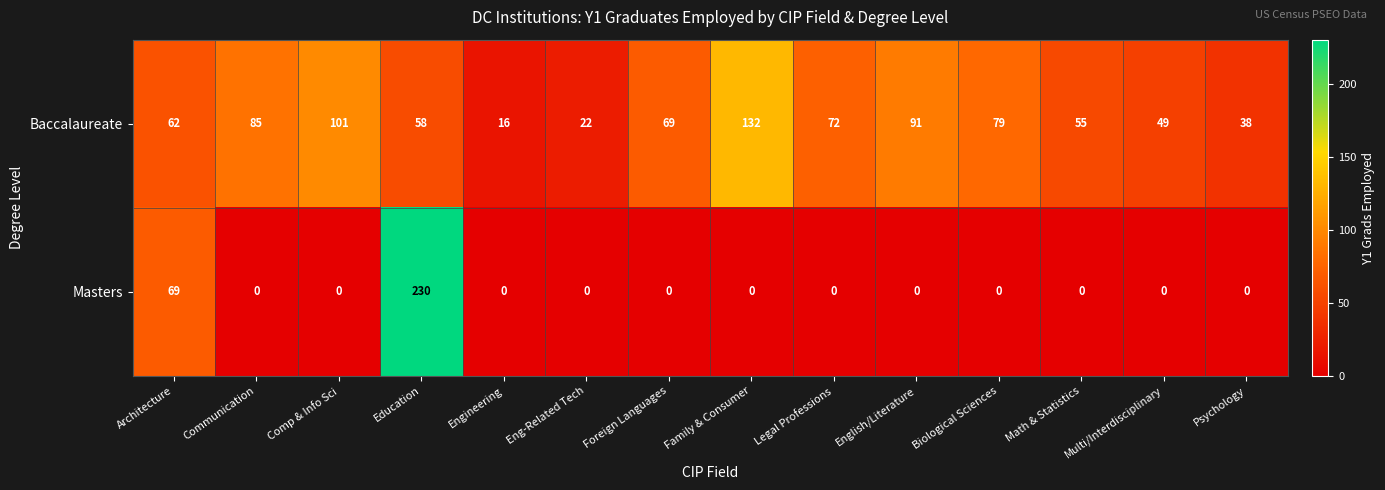

At which category does the chart reach its peak across all series?

Education